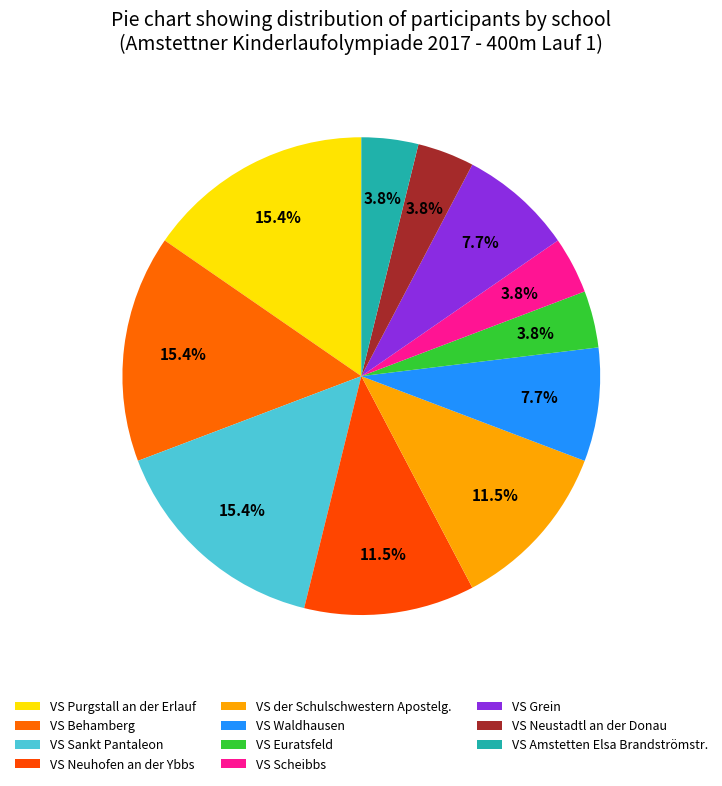

Combined, do VS Neustadtl an der Donau and VS Behamberg account for over 50%?

No